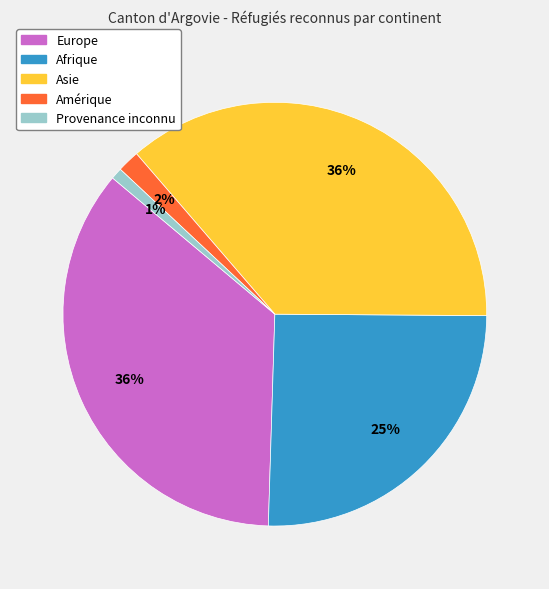

Do Afrique and Asie together represent more than half of the pie?

Yes